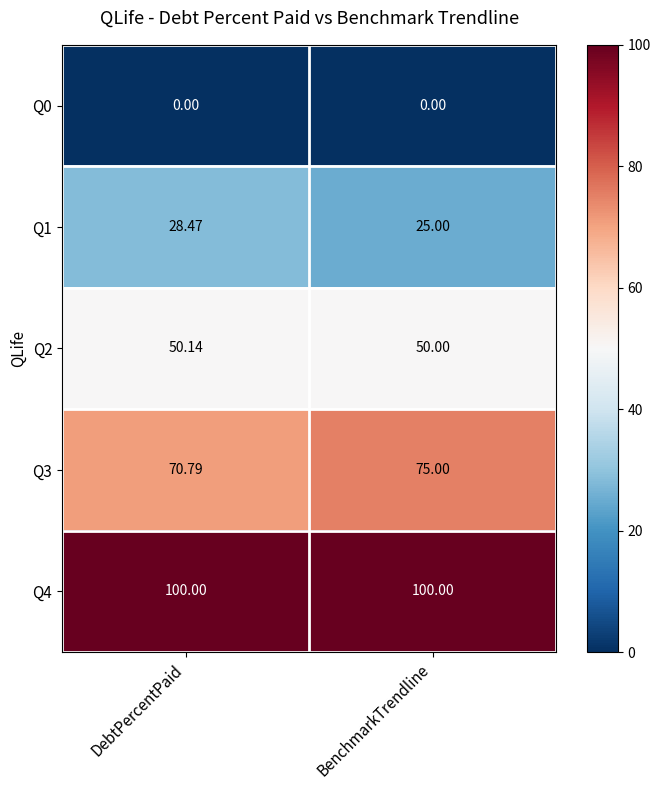

Is the value of Q2 at DebtPercentPaid greater than the value of Q4 at DebtPercentPaid?

No